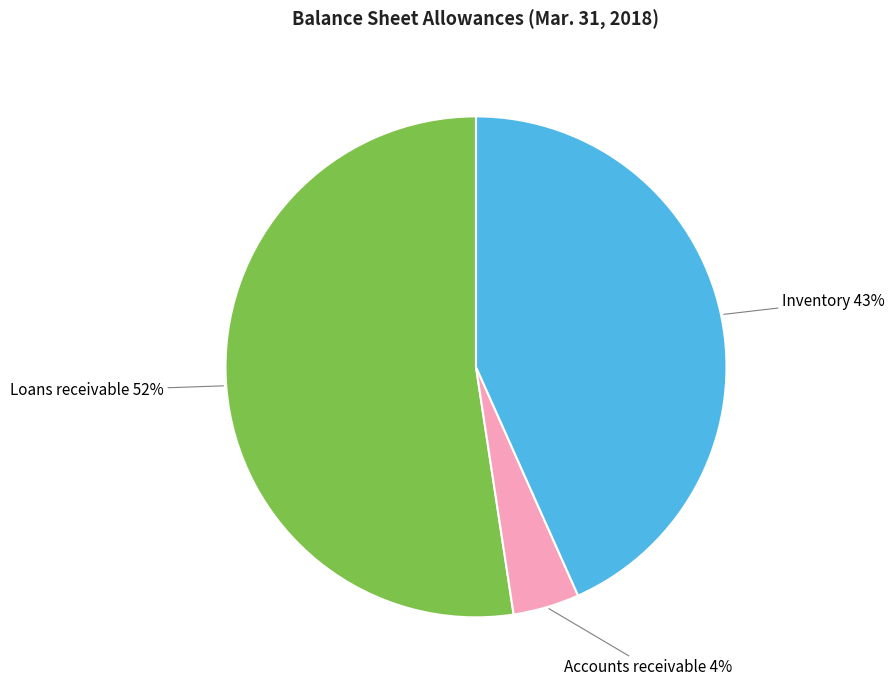

Is there a majority slice in this chart?

Yes